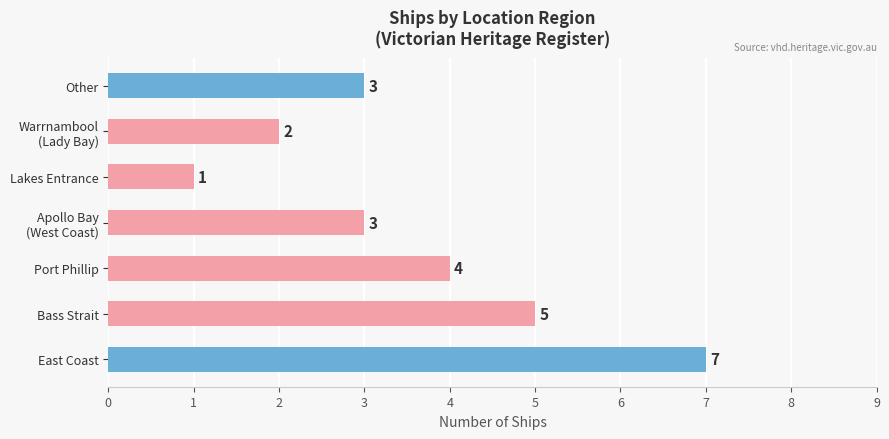

Which category has the lowest value across all series?

Lakes Entrance